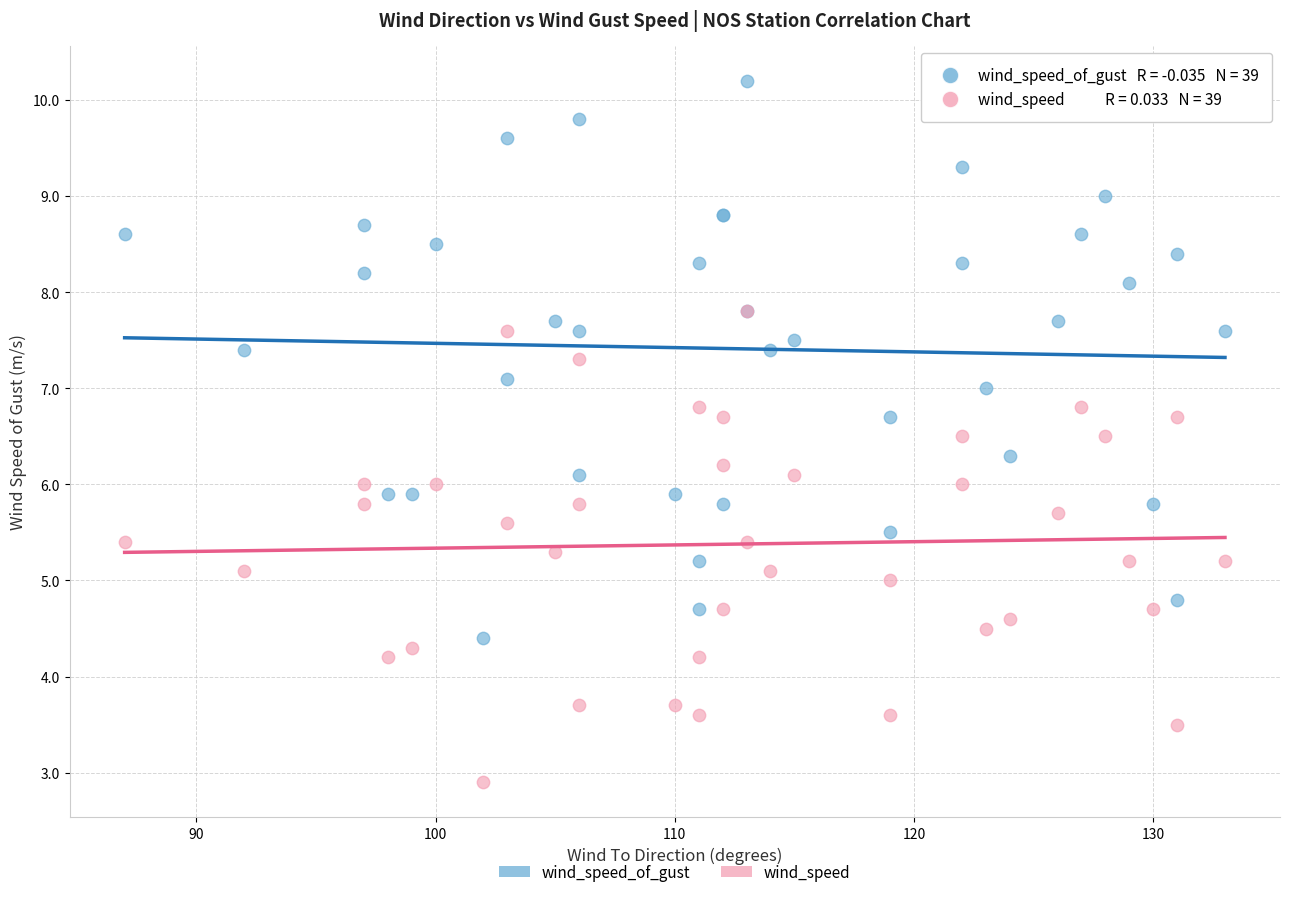

What are all the series names shown in the legend?

wind_speed_of_gust, wind_speed